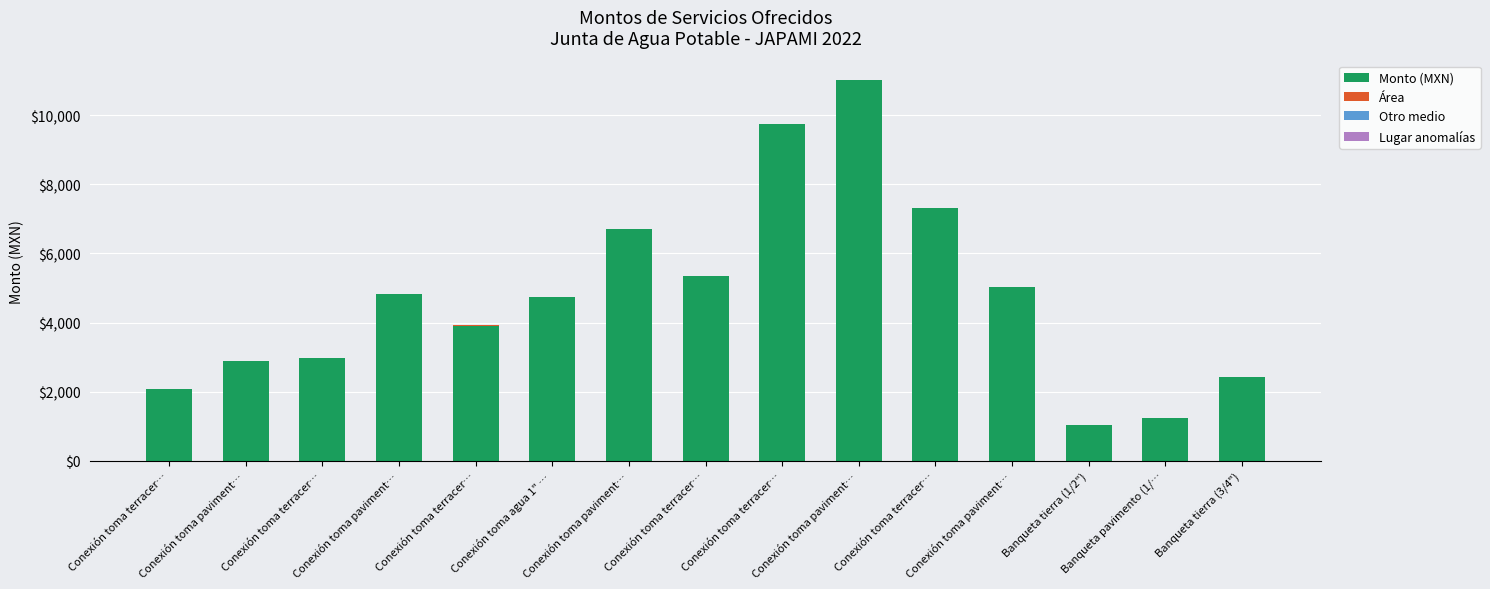

How many distinct data groups are displayed?

4